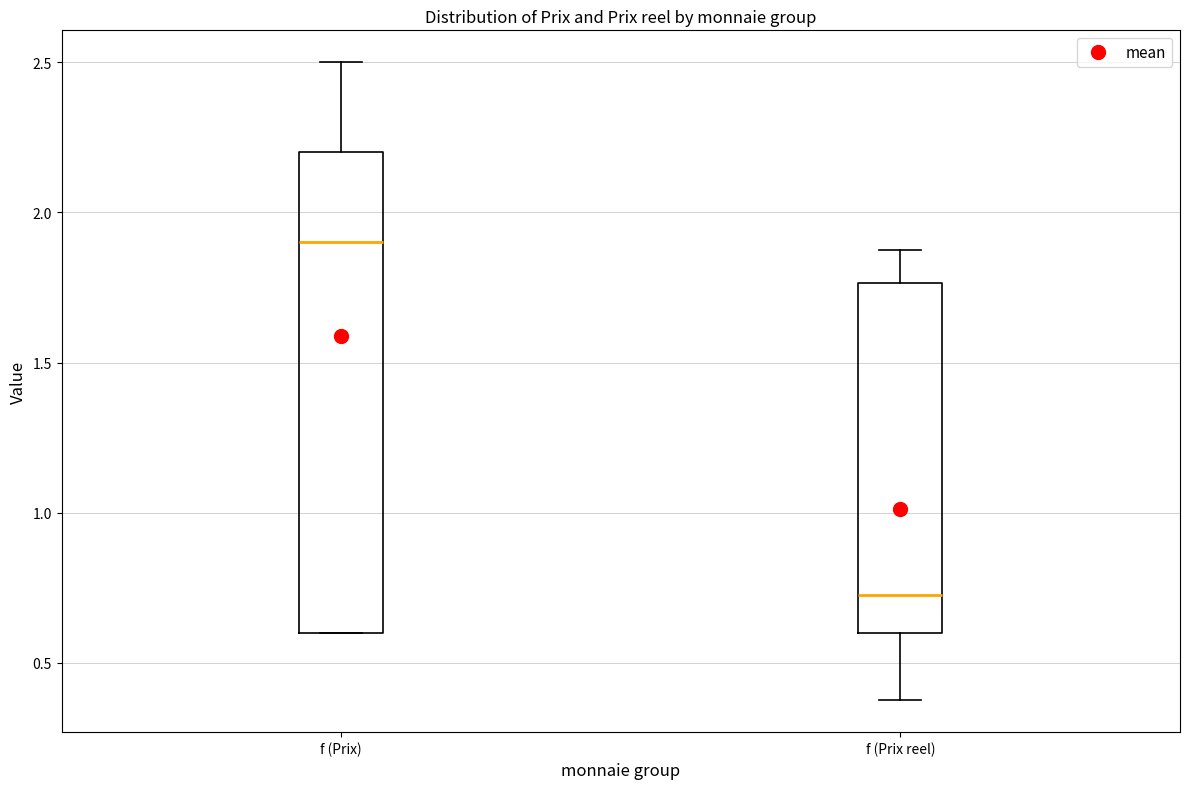

Reading left to right, transcribe this box plot: for each box, give where its median line is, the range the box spans, and where its two whiskers end, as read against the y-axis. The values are not printed on the chart, so give them approximately, as read against the axis.

f (Prix): median 1.90, box 0.60 to 2.20, whiskers 0.60 to 2.50
f (Prix reel): median 0.75, box 0.60 to 1.75, whiskers 0.40 to 1.90